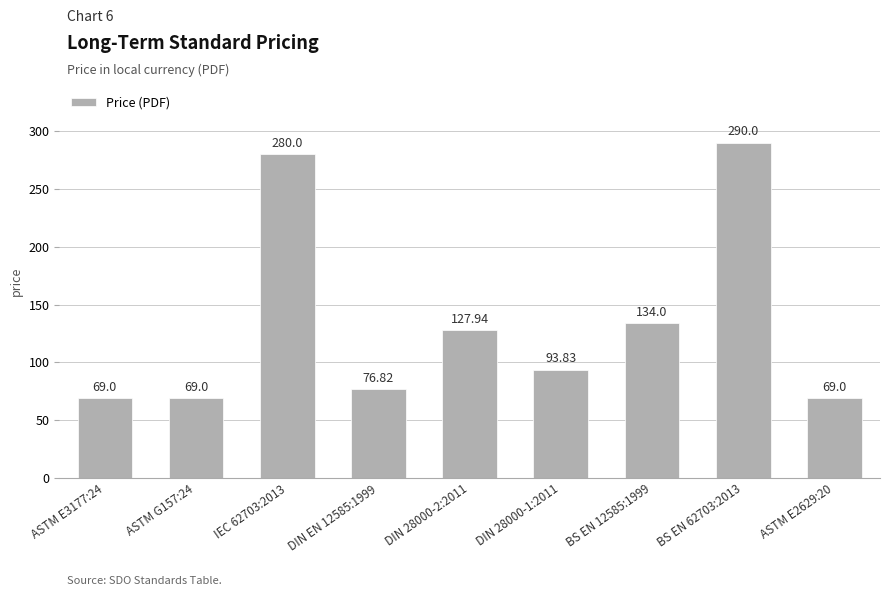

What is the sum of the values at DIN 28000-1:2011 and ASTM E3177:24?

162.8